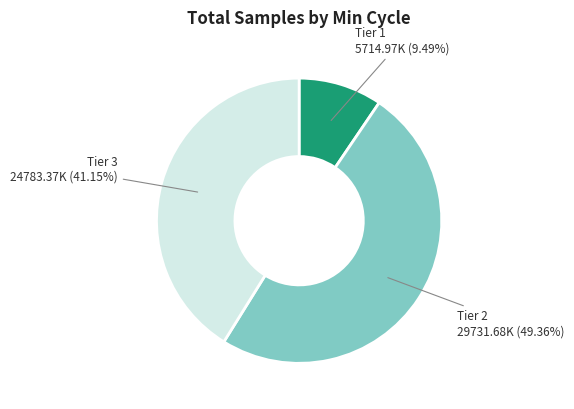

Is there any slice that represents more than half of the pie?

No